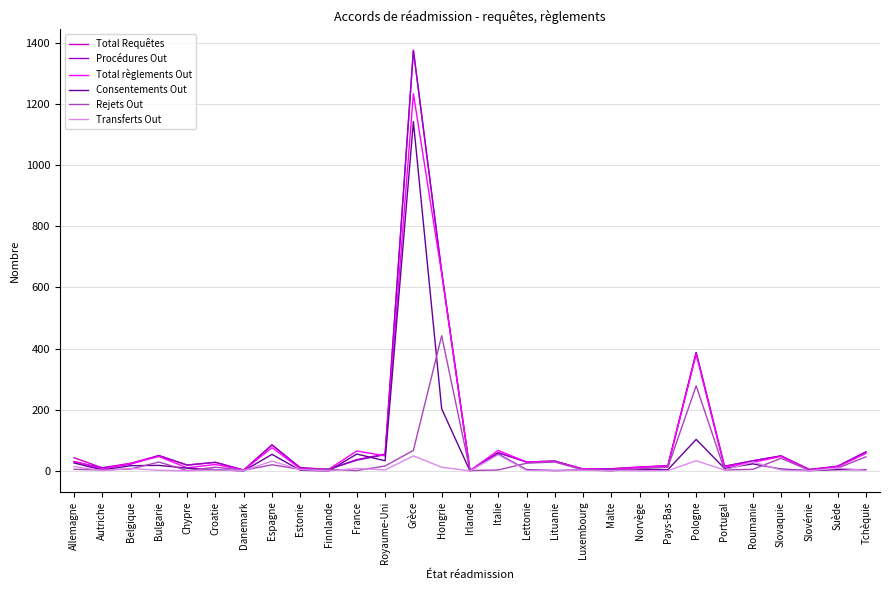

The value of Consentements Out at Danemark is 0. True or false?

True